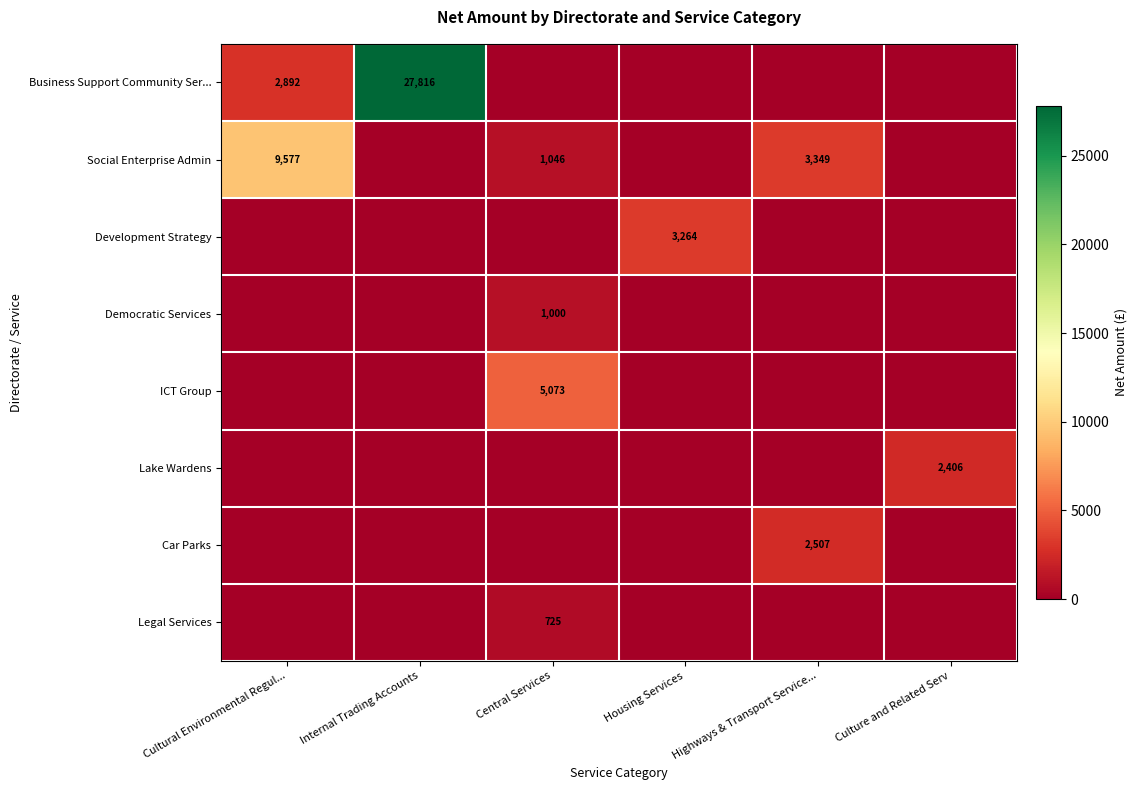

True or false: Social Enterprise Admin has a value of 9577 at Cultural Environmental Regul....

True